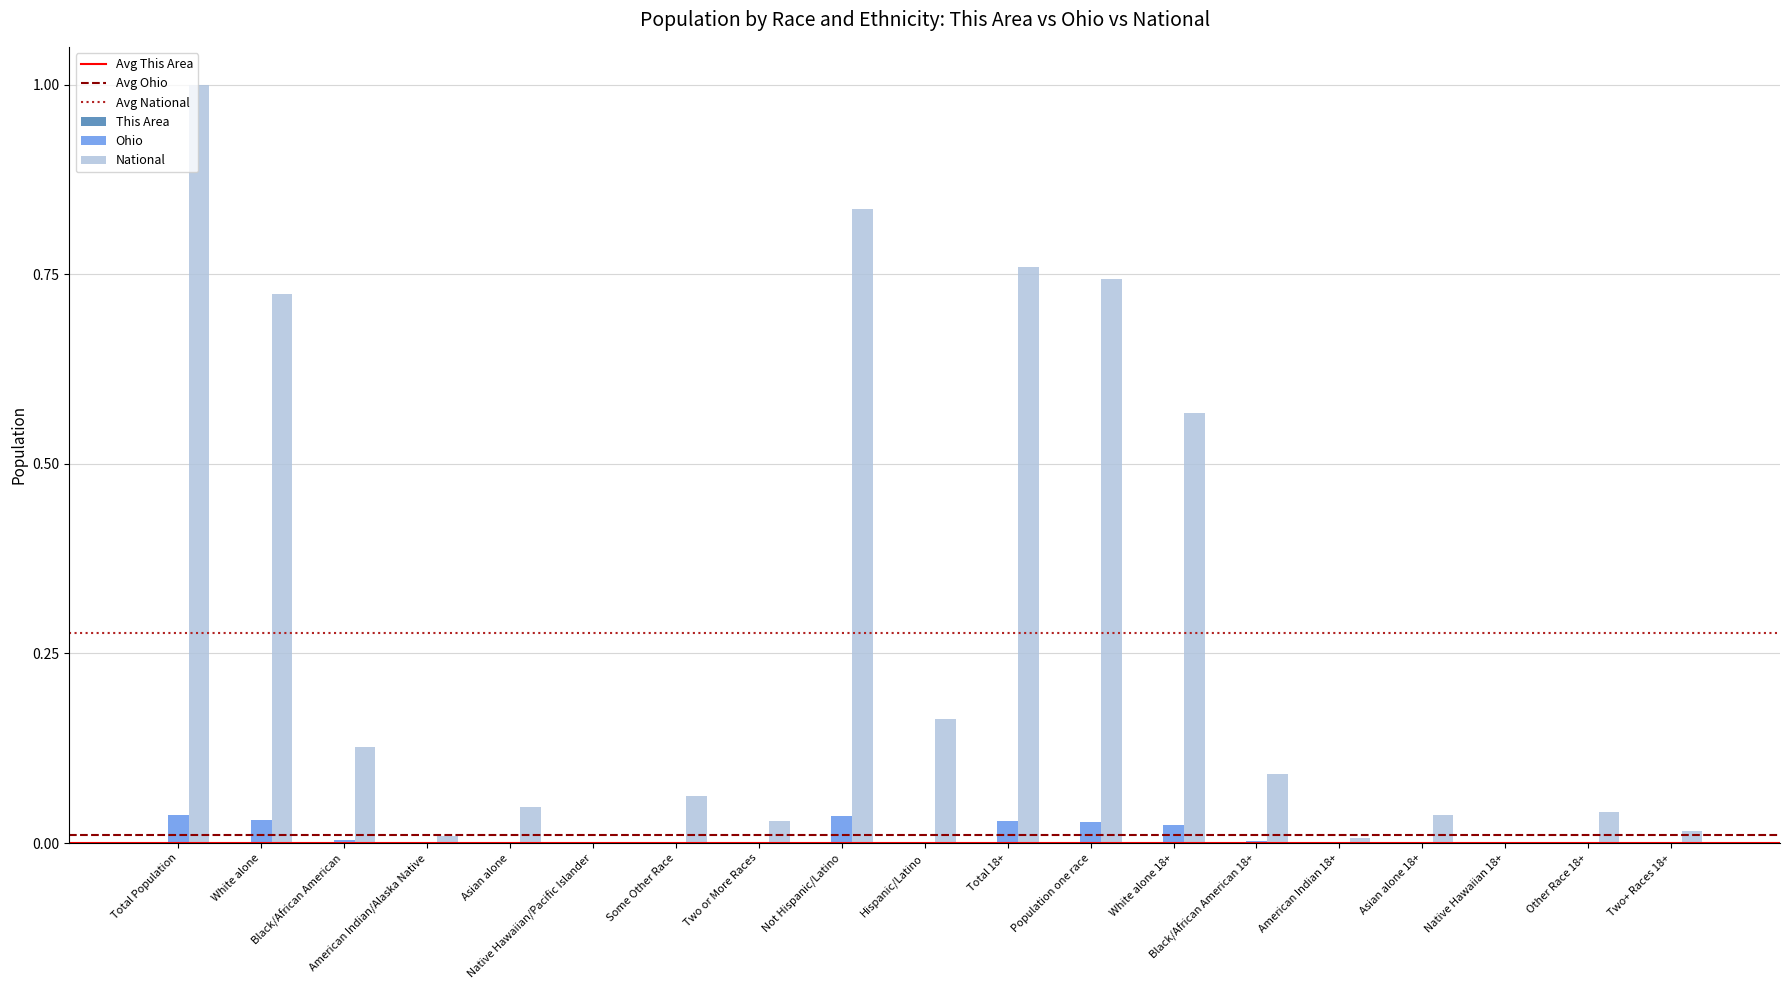

Which series changed the most between Black/African American and American Indian 18+?

National